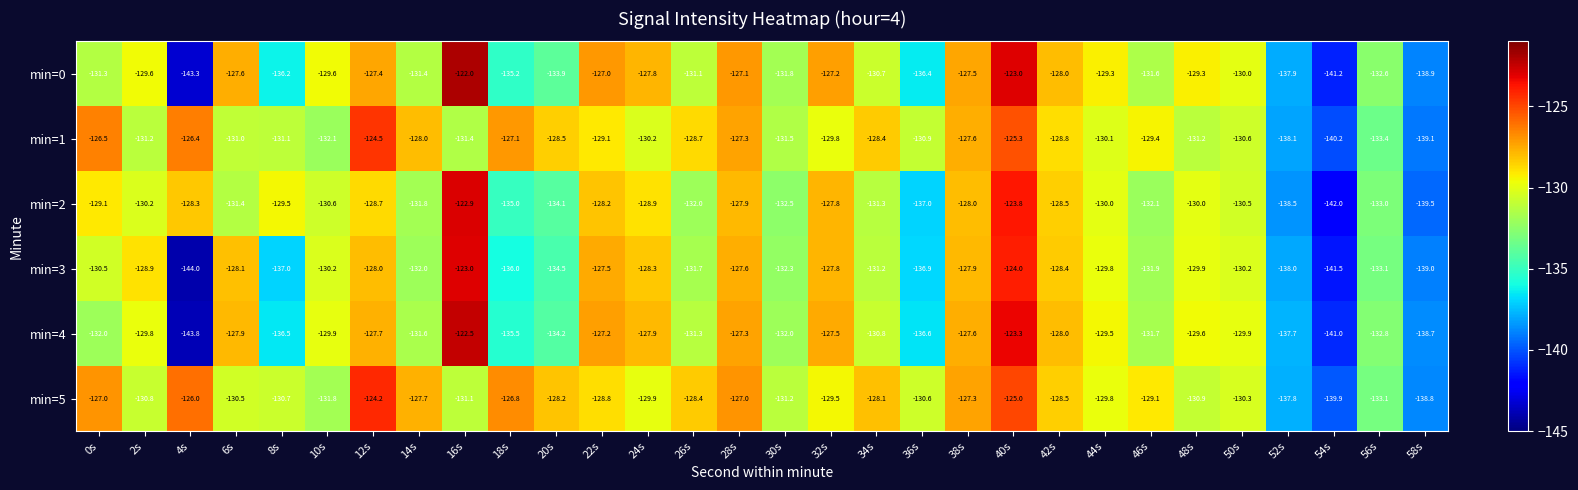

What is the highest value of the min=2 series?

-122.9